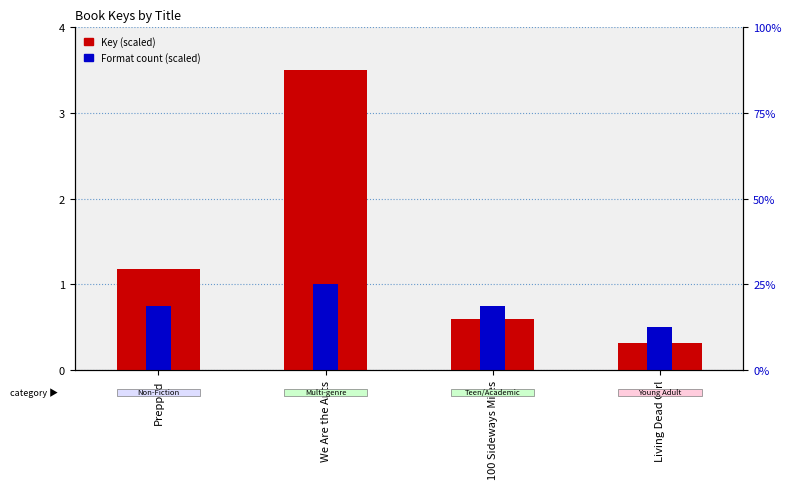

What is the difference between the Format count (scaled) values at Prepped and Living Dead Girl?

0.2